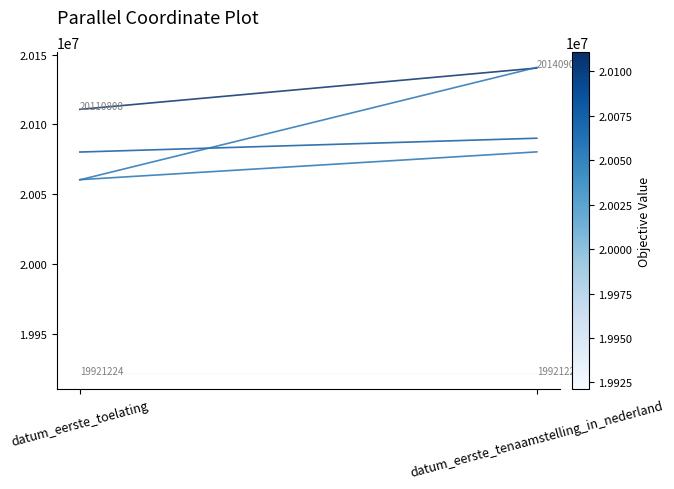

How many lines are shown in the chart?

5